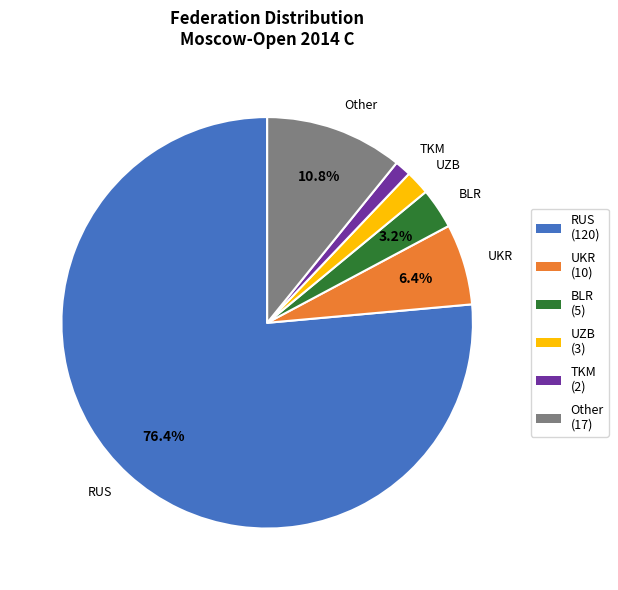

Which category has the smallest portion of the pie?

TKM